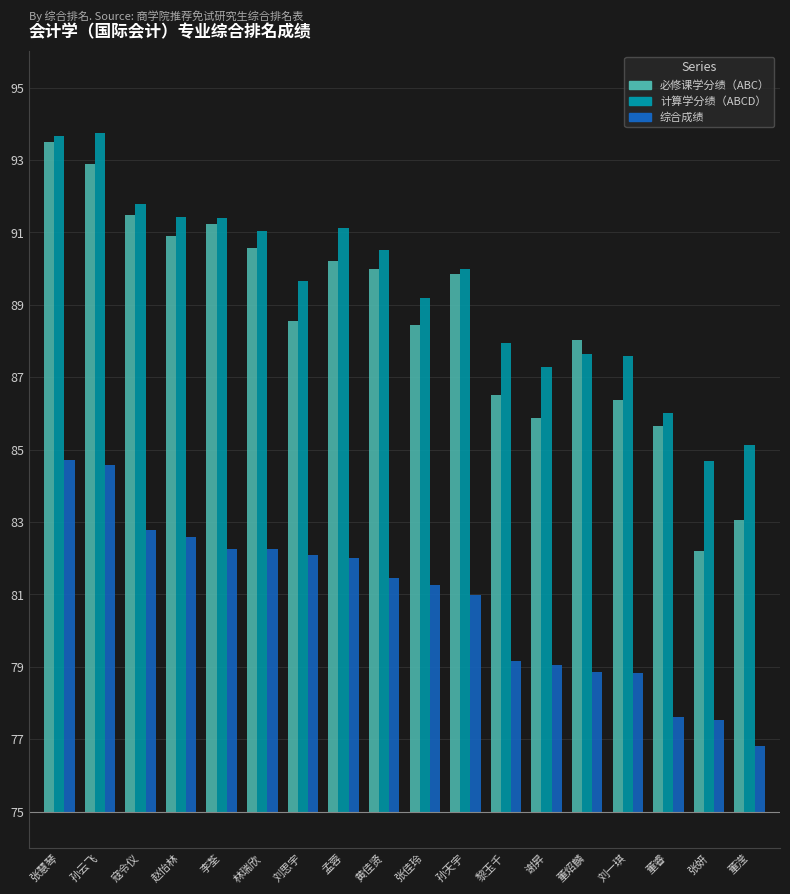

Which has a higher value, 黄佳贤 or 张慧琴?

张慧琴